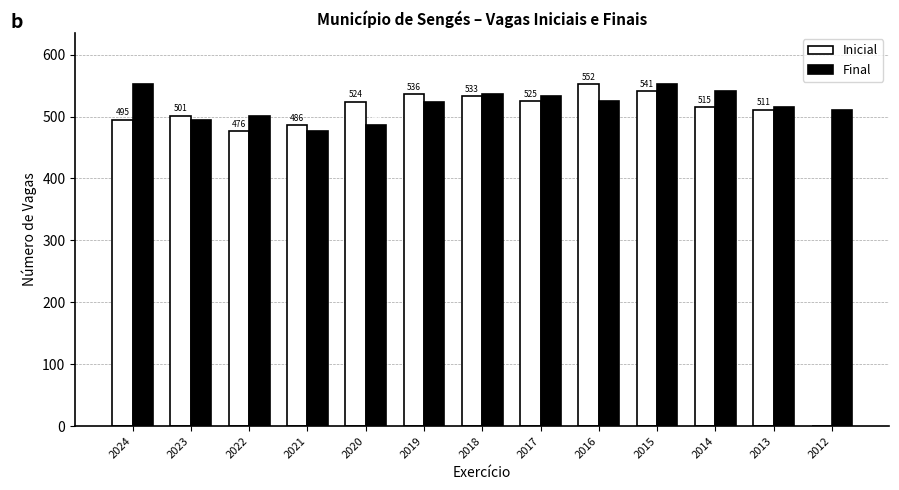

Reading left to right, transcribe all the data shown in this chart.

Inicial: 495	501	476	486	524	536	533	525	552	541	515	511	0
Final: 552	495	501	476	486	524	536	533	525	552	541	515	511